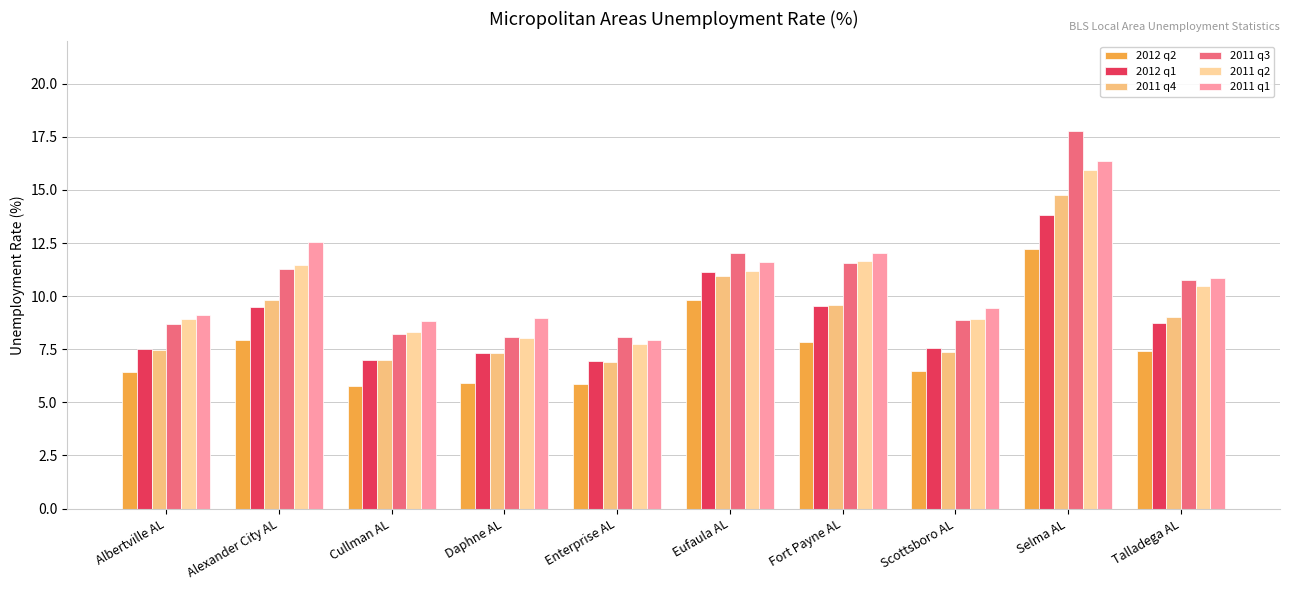

At which category does the chart reach its minimum across all series?

Cullman AL